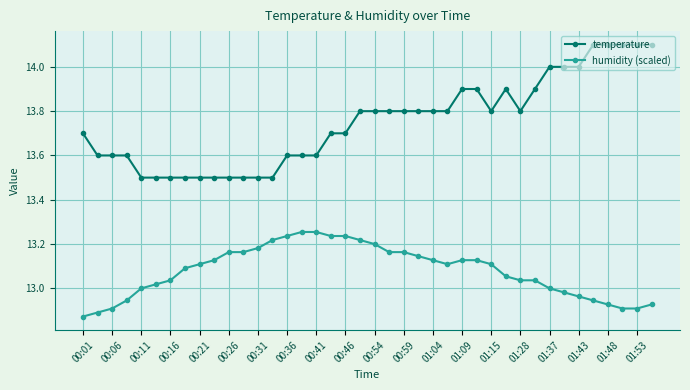

What is the maximum value shown in the chart?

14.1